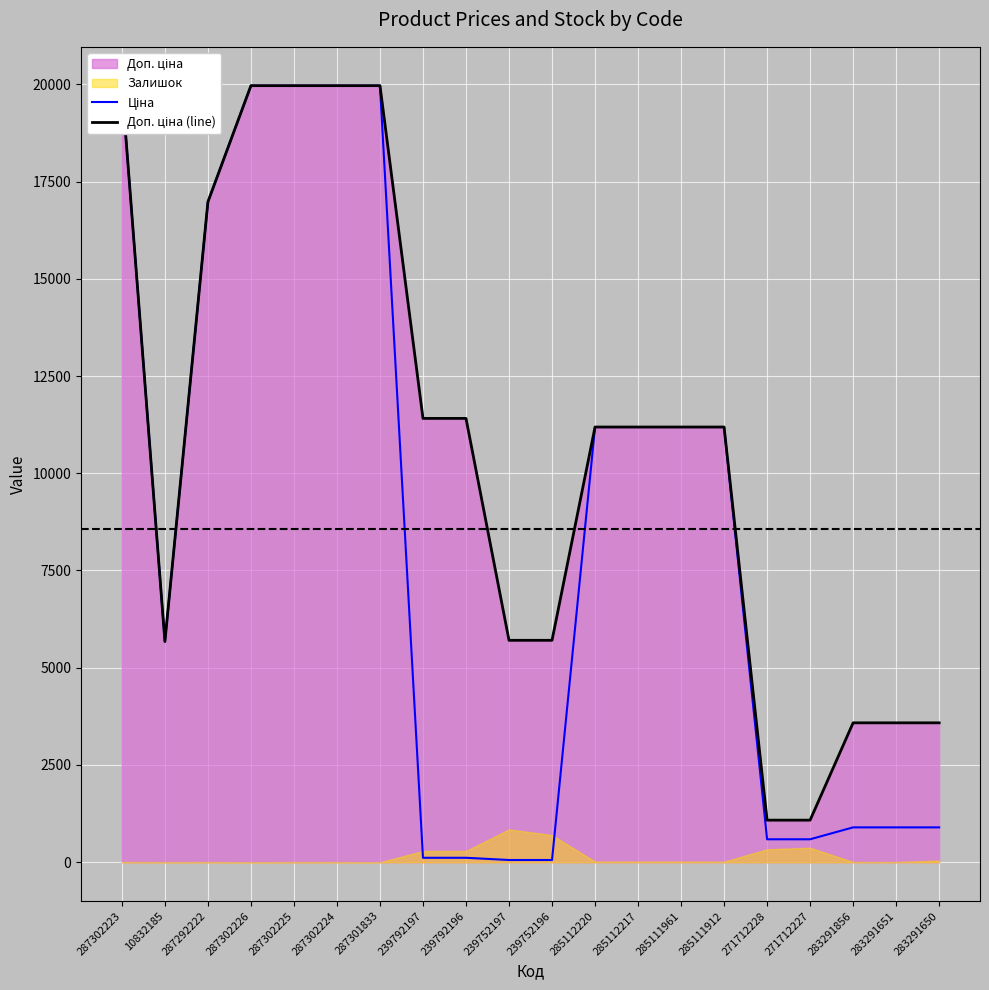

Where does the Доп. ціна (line) series first go above 11188?

287302223